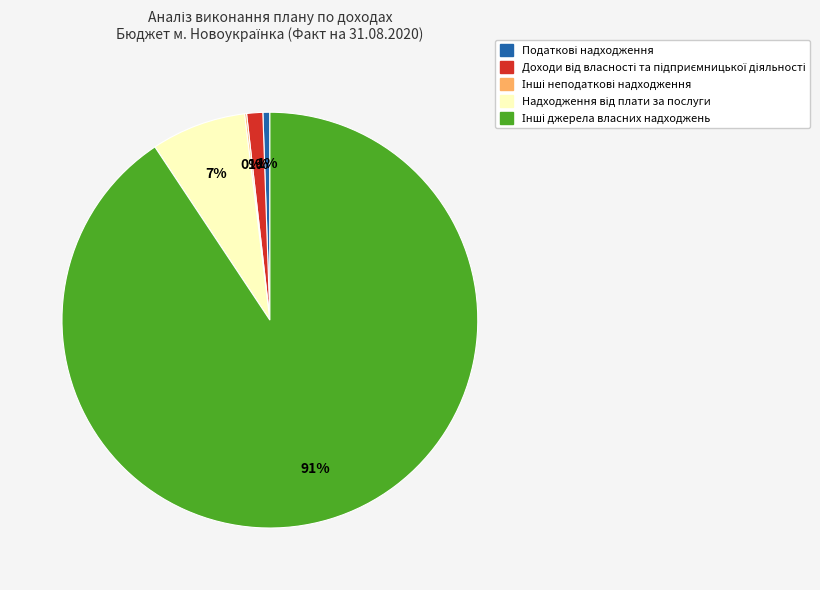

Does any single category account for the majority?

Yes